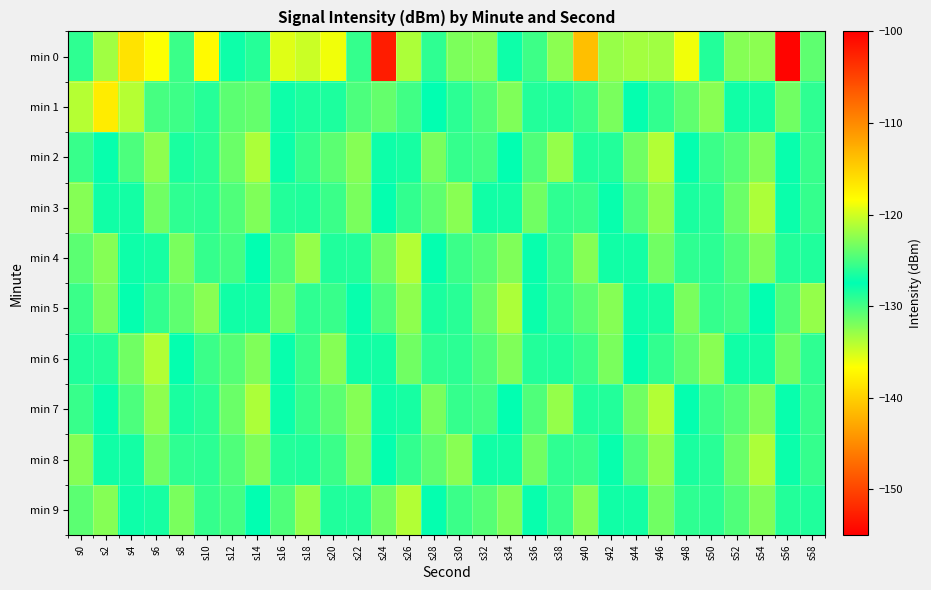

Between s30 and s40, which is larger?

s30